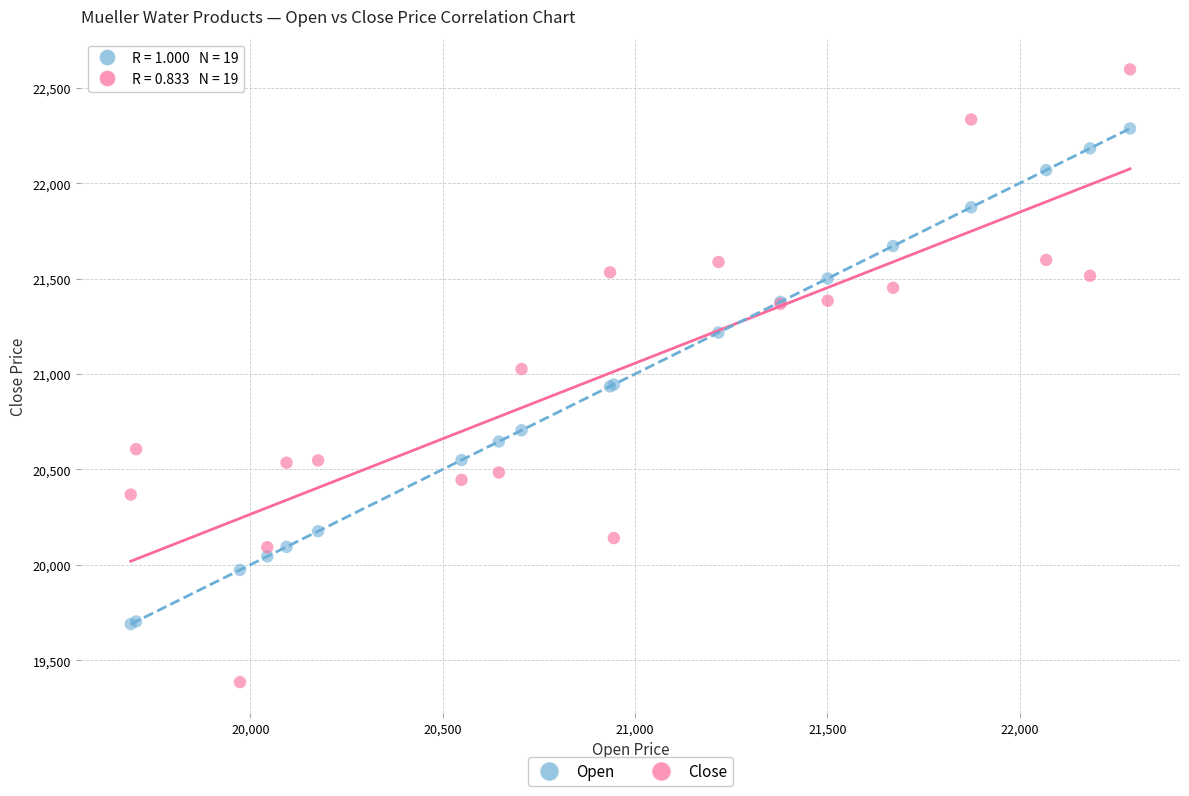

Which series reaches the maximum Y coordinate?

Close